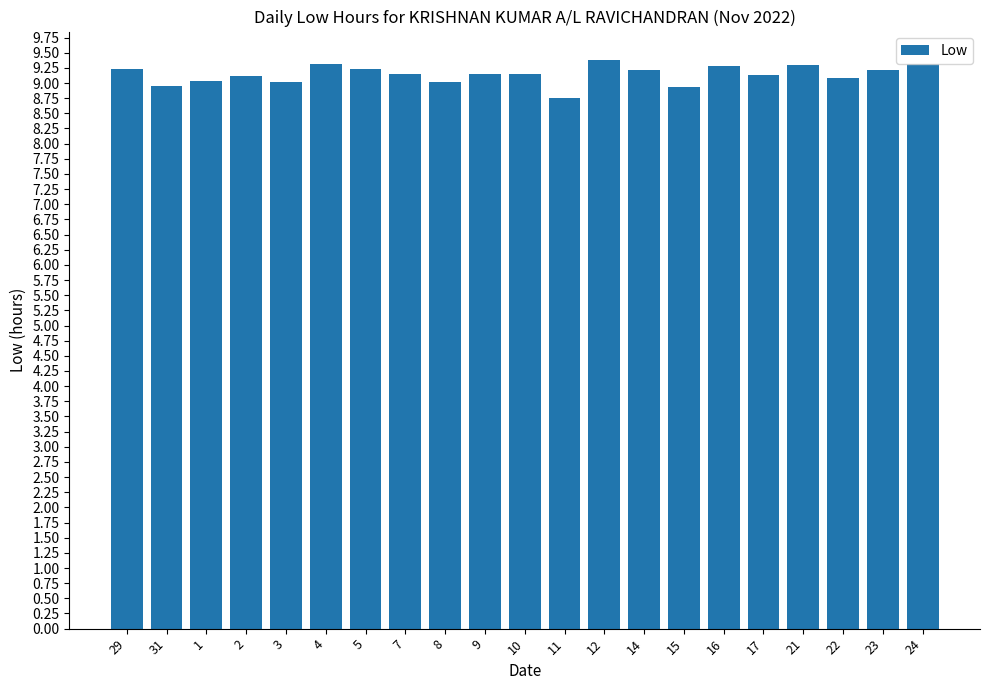

The value at 3 is 9.0. True or false?

True